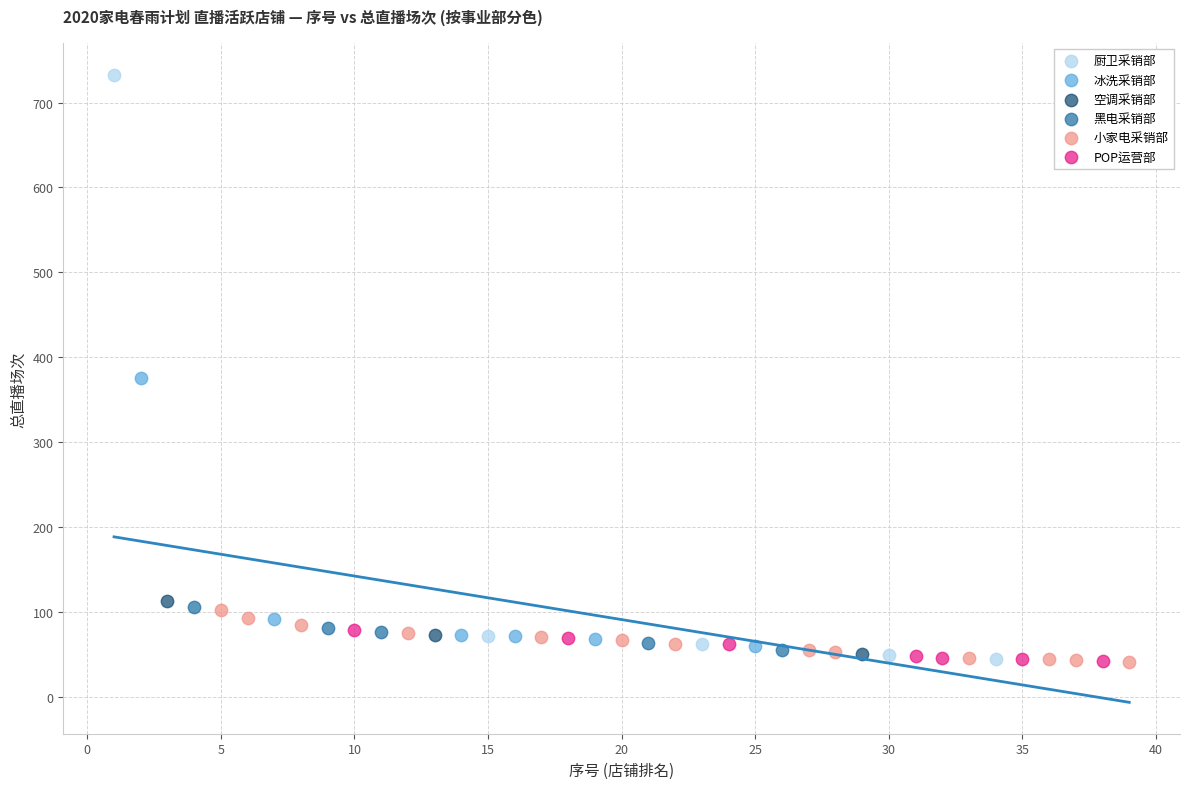

Which series has the widest spread of Y values?

厨卫采销部